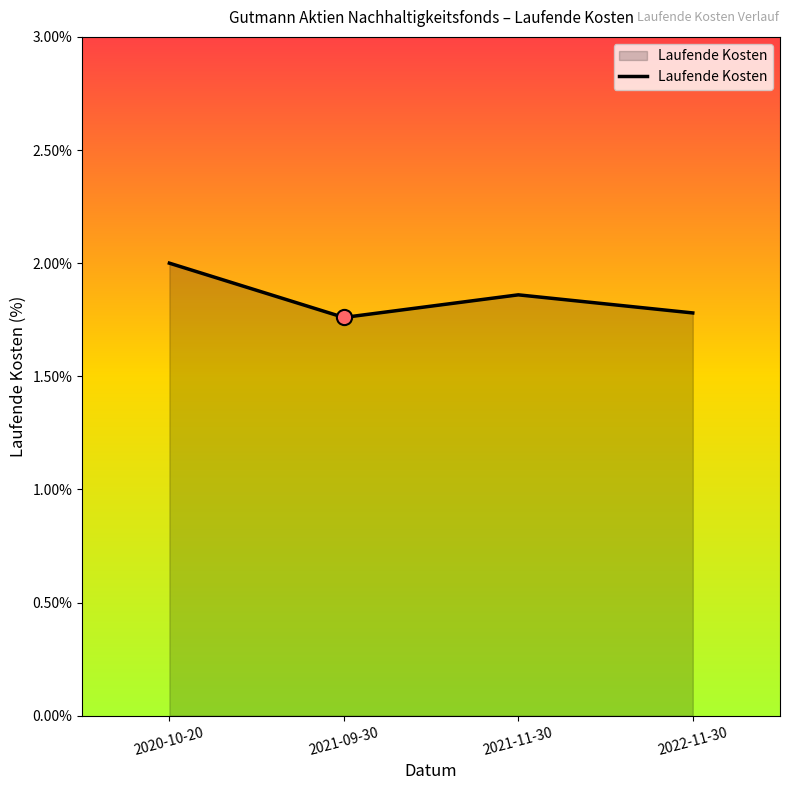

What is the ratio of the value at 2022-11-30 to the value at 2021-09-30?

1.0